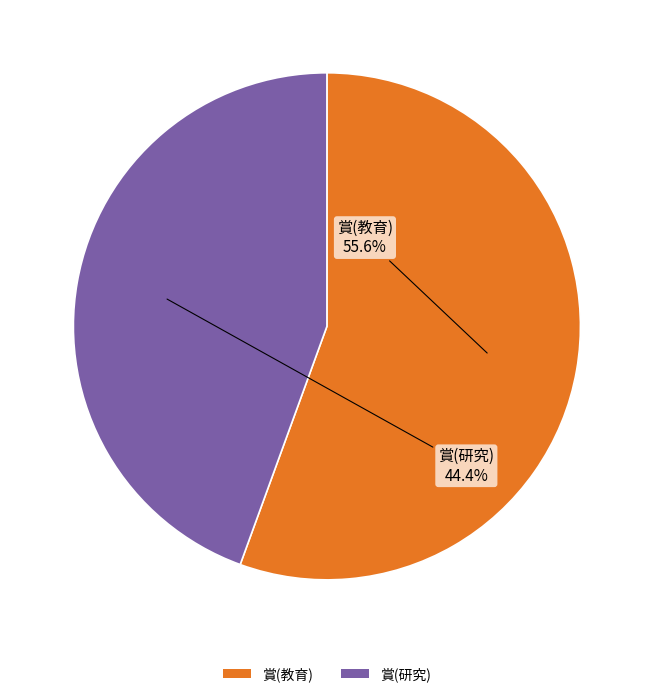

True or false: 賞(研究) accounts for 44% of the total.

True